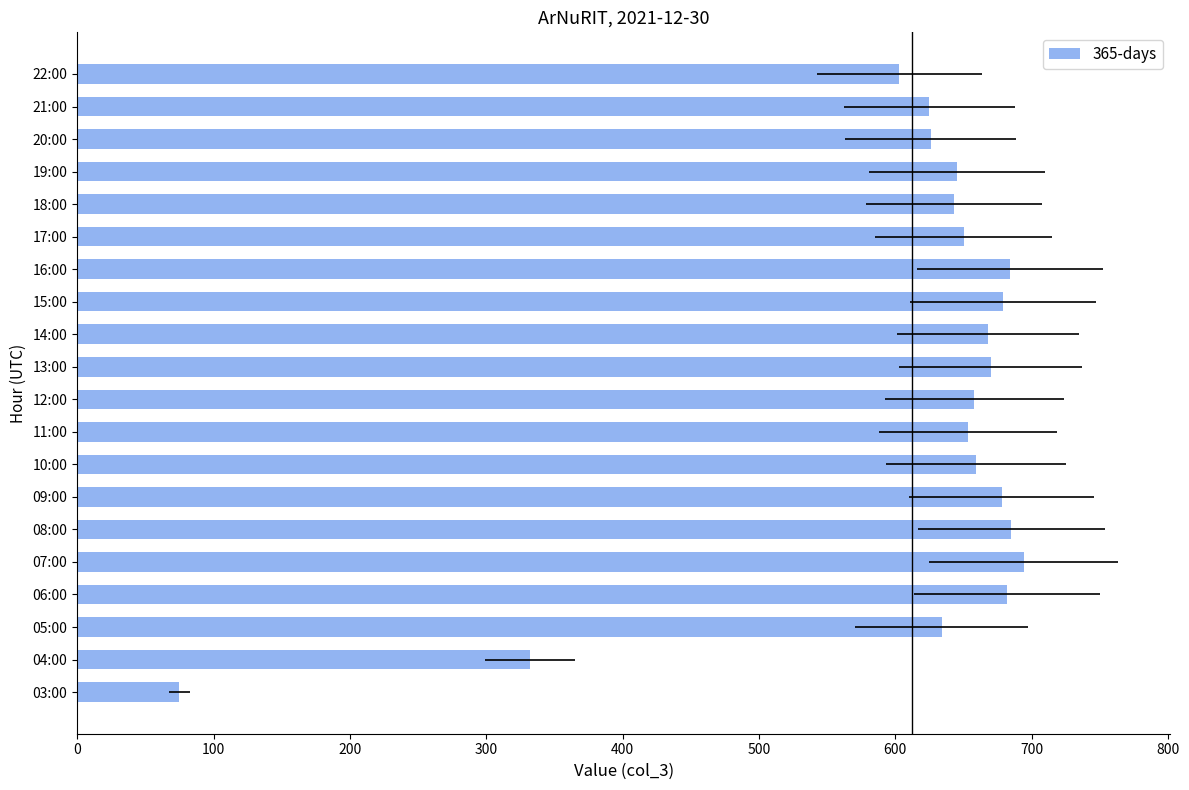

Reading left to right, extract all data points from this chart.

75	332	634	682	694	685	678	659	653	658	670	668	679	684	650	643	645	626	625	603